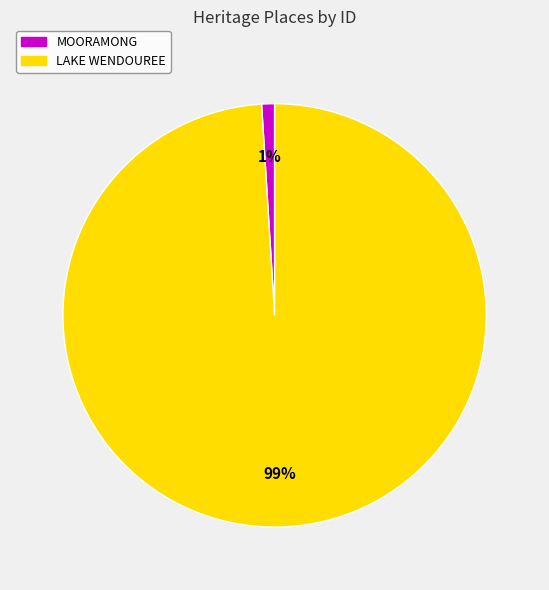

To the nearest percent, what portion does LAKE WENDOUREE represent?

99%